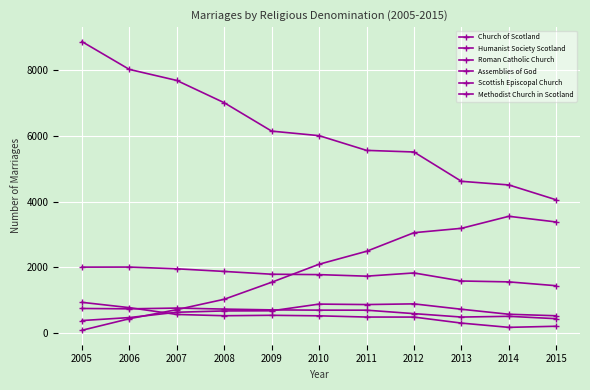

What is the sum of the Assemblies of God values at 2014 and 2015?

1094